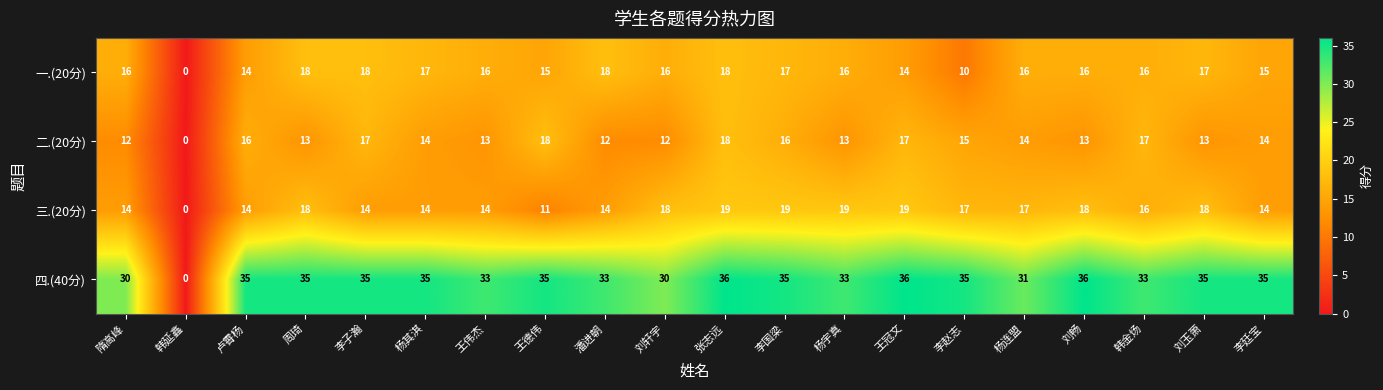

Count the number of categories in the chart.

20